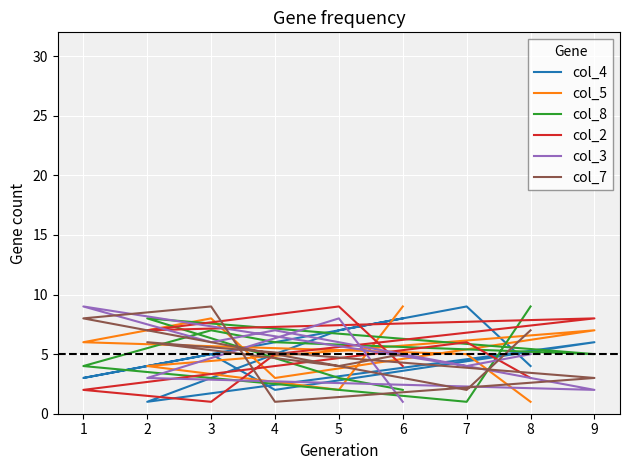

Which series has the largest range (max minus min)?

col_4